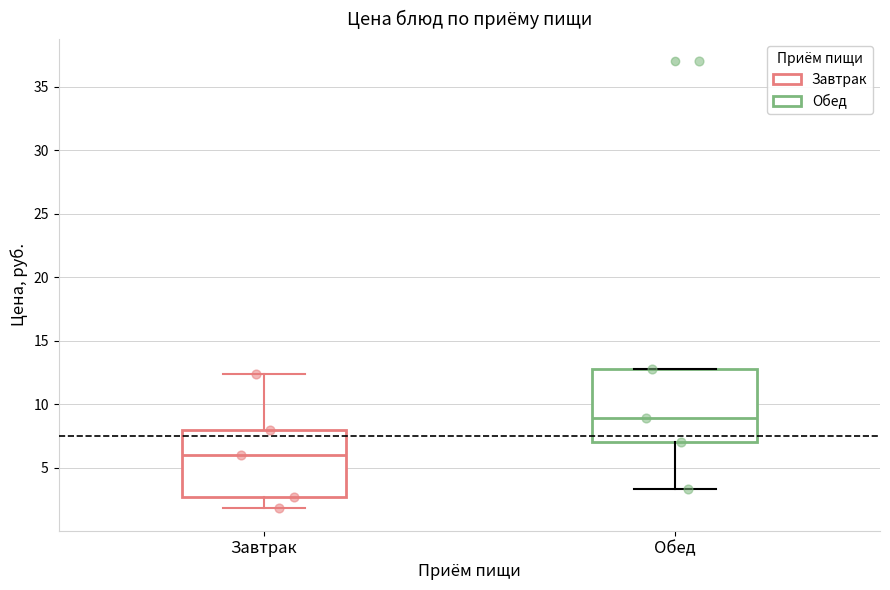

Where is the upper edge of the box for Обед on the y-axis? The values are not printed on the chart, so give them approximately, as read against the axis.

13.0